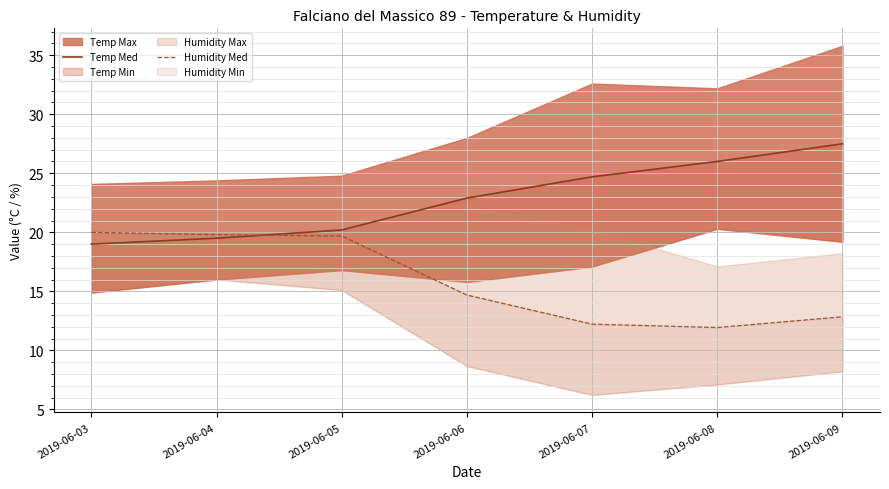

Reading right to left, extract all data points from this chart.

Temp Med: 2019-06-09=27.5	2019-06-08=26.0	2019-06-07=24.7	2019-06-06=22.9	2019-06-05=20.2	2019-06-04=19.5	2019-06-03=19.0
Humidity Med: 2019-06-09=12.8	2019-06-08=11.9	2019-06-07=12.2	2019-06-06=14.7	2019-06-05=19.7	2019-06-04=19.8	2019-06-03=20.0